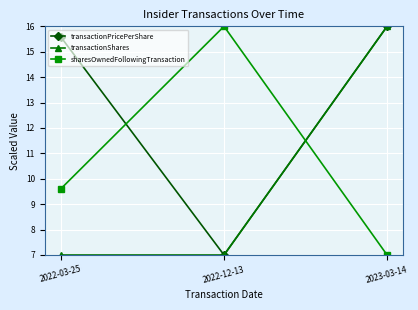

What are all the series names shown in the legend?

transactionPricePerShare, transactionShares, sharesOwnedFollowingTransaction